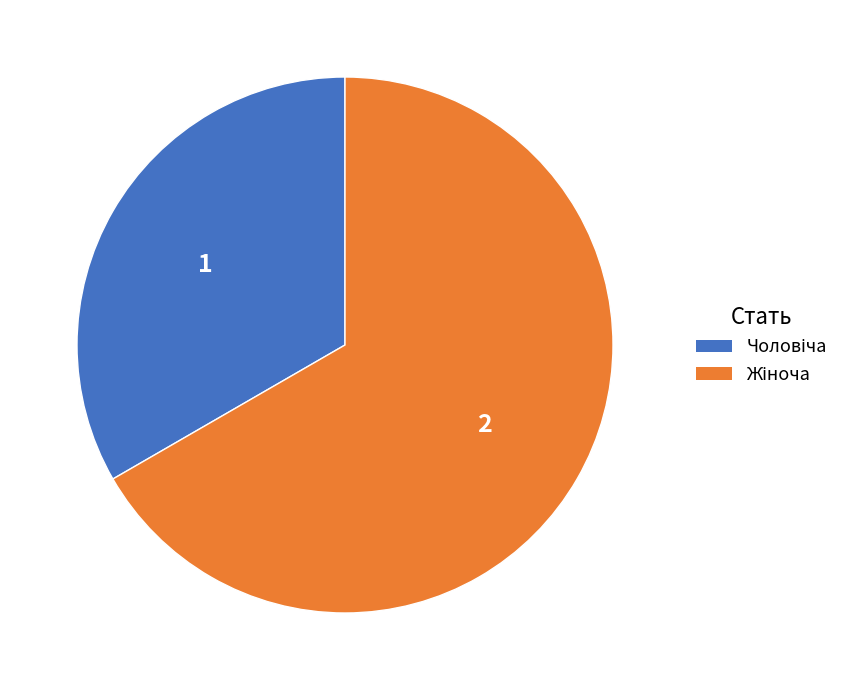

How many segments does this pie chart have?

2